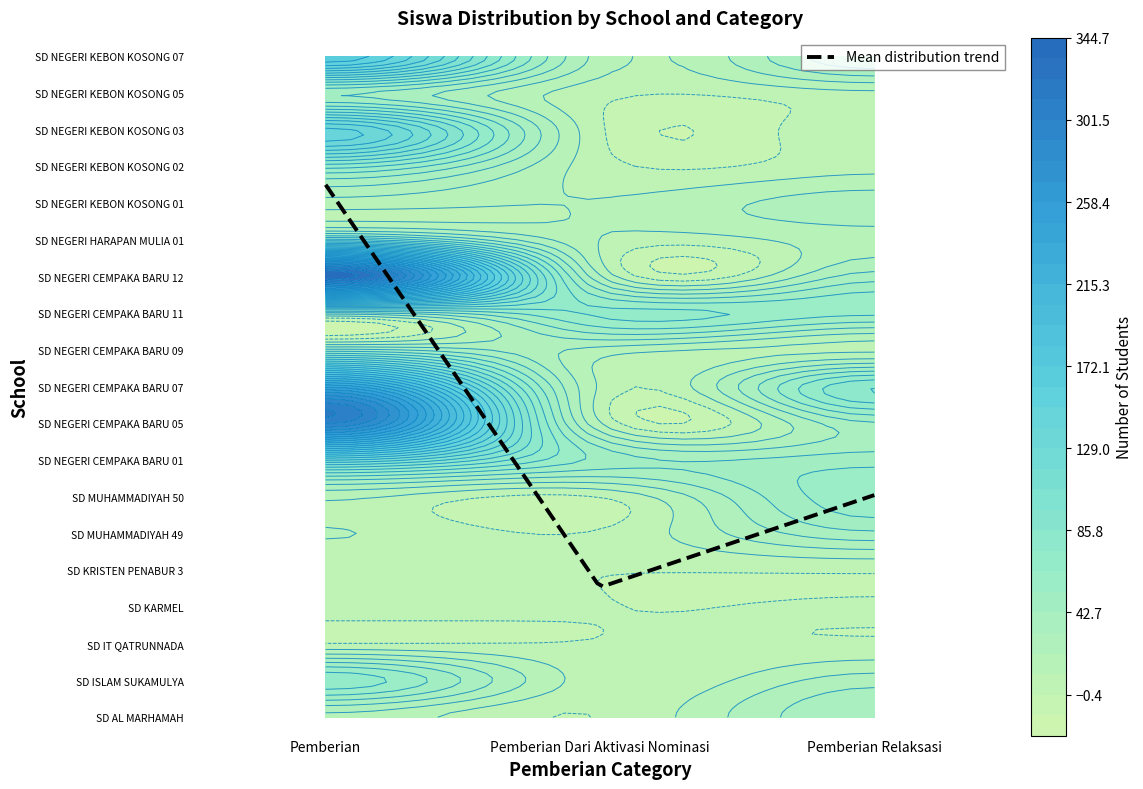

Reading left to right, list all the values displayed in this chart.

SD AL MARHAMAH: 19	0	42
SD ISLAM SUKAMULYA: 72	4	27
SD IT QATRUNNADA: 0	0	1
SD KARMEL: 9	0	1
SD KRISTEN PENABUR 3: 2	0	1
SD MUHAMMADIYAH 49: 11	1	40
SD MUHAMMADIYAH 50: 13	0	61
SD NEGERI CEMPAKA BARU 01: 118	50	49
SD NEGERI CEMPAKA BARU 05: 303	11	41
SD NEGERI CEMPAKA BARU 07: 246	8	85
SD NEGERI CEMPAKA BARU 09: 47	17	8
SD NEGERI CEMPAKA BARU 11: 26	66	56
SD NEGERI CEMPAKA BARU 12: 344	22	37
SD NEGERI HARAPAN MULIA 01: 79	10	17
SD NEGERI KEBON KOSONG 01: 16	11	27
SD NEGERI KEBON KOSONG 02: 69	4	7
SD NEGERI KEBON KOSONG 03: 143	1	10
SD NEGERI KEBON KOSONG 05: 44	3	8
SD NEGERI KEBON KOSONG 07: 170	17	52